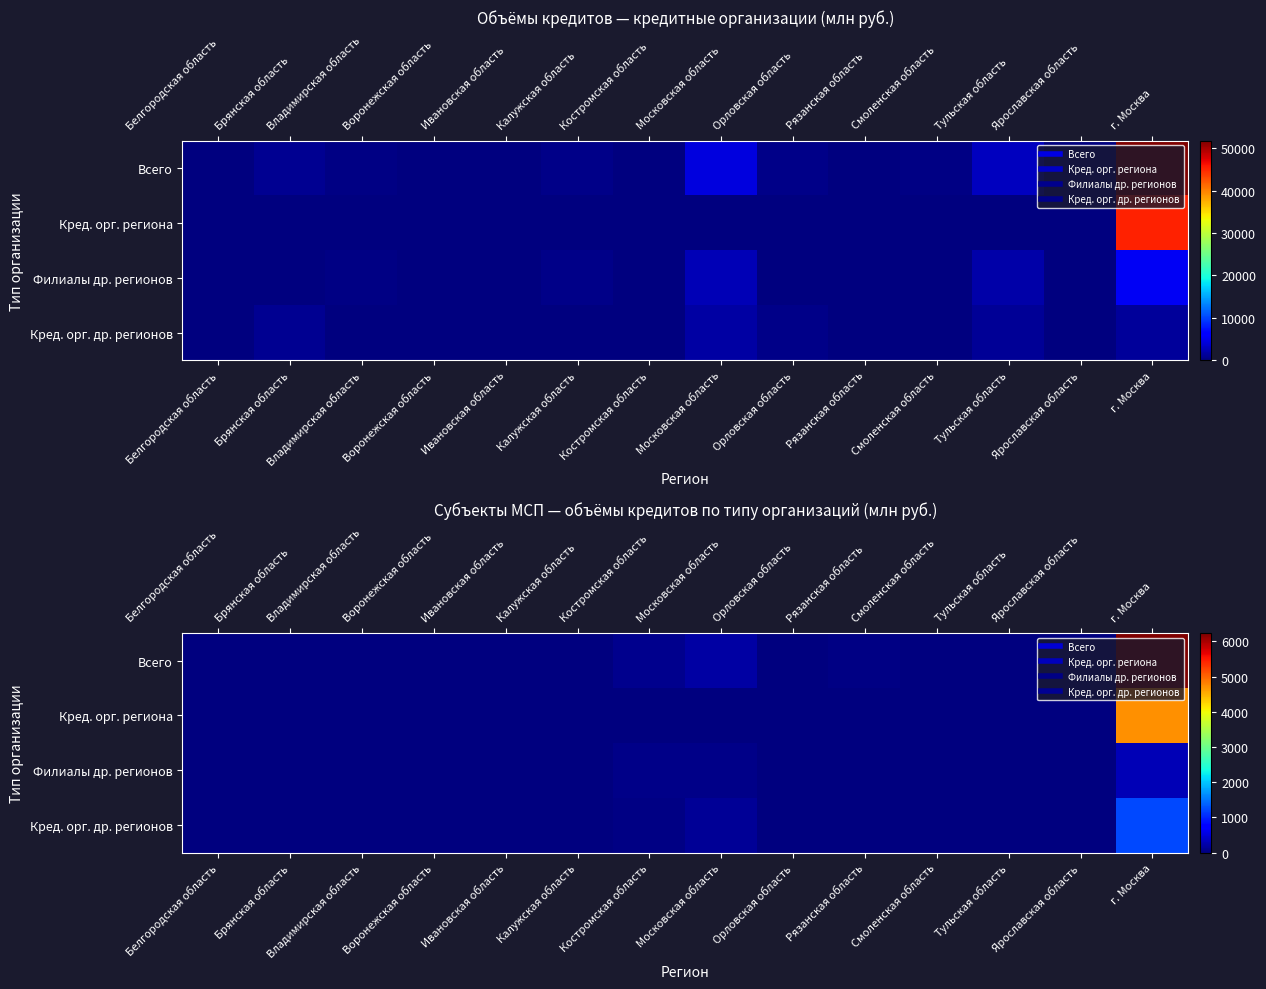

Rank the series by their maximum value, from lowest to highest.

Филиалы др. регионов, Кред. орг. др. регионов, Кред. орг. региона, Всего